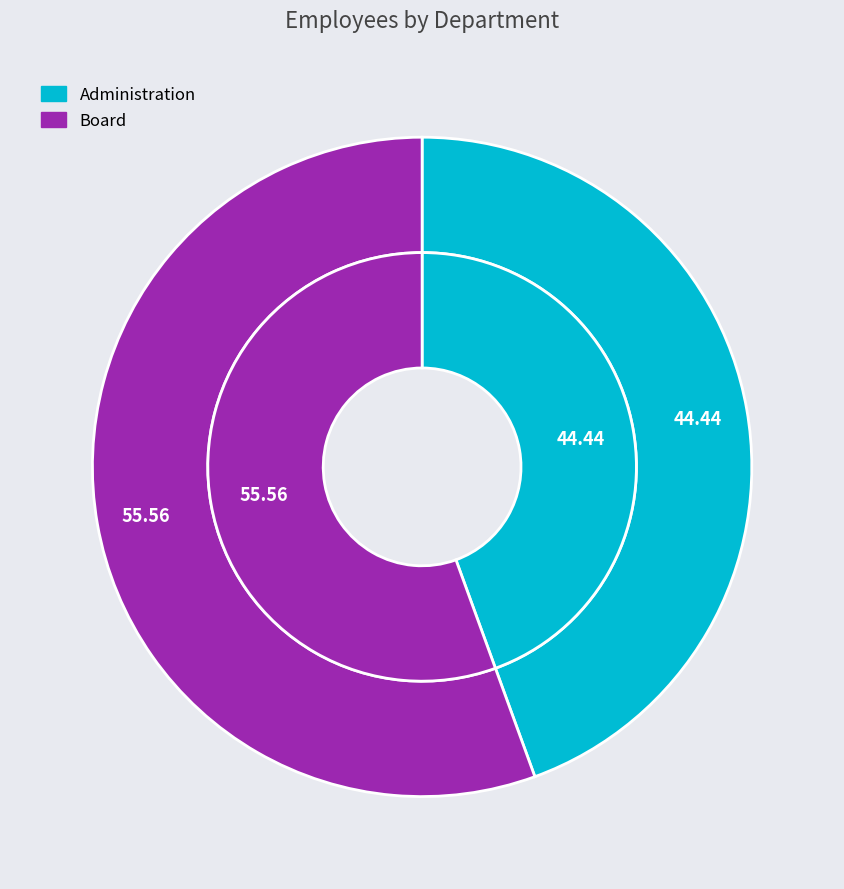

Combined, what portion of the pie is Board and Administration?

100.0%